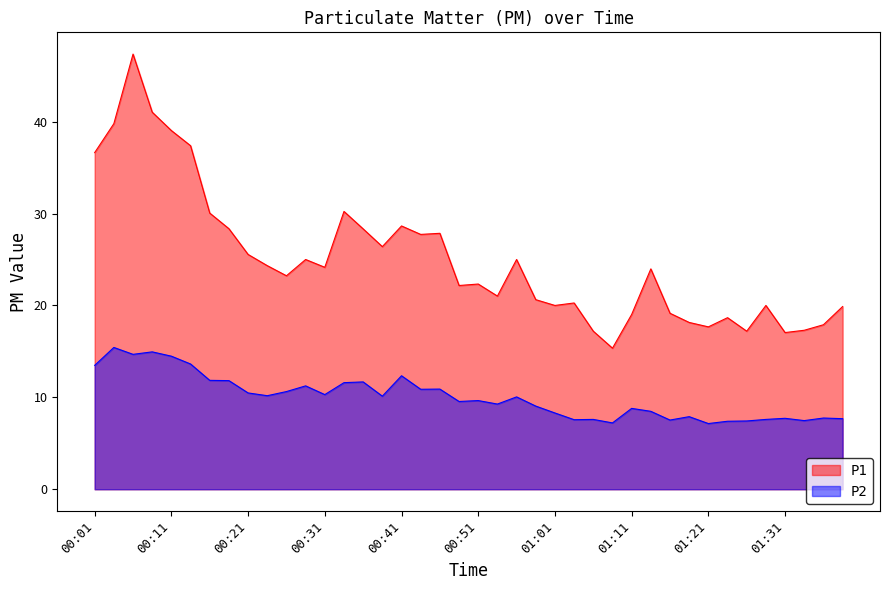

What are all the series names shown in the legend?

P1, P2